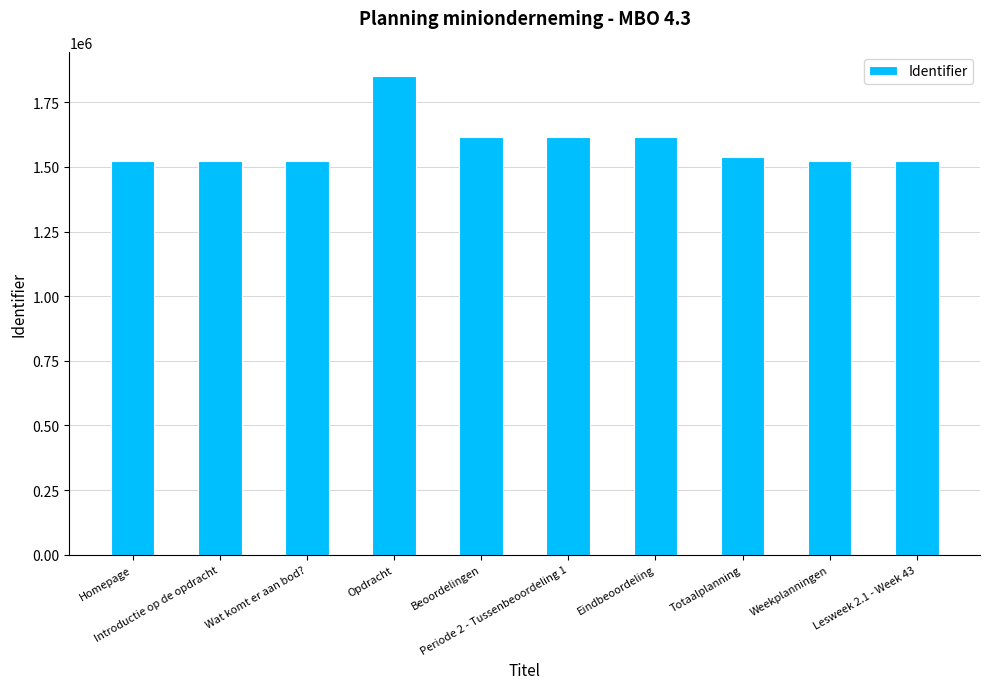

What is the approximate value at Opdracht?

1852883